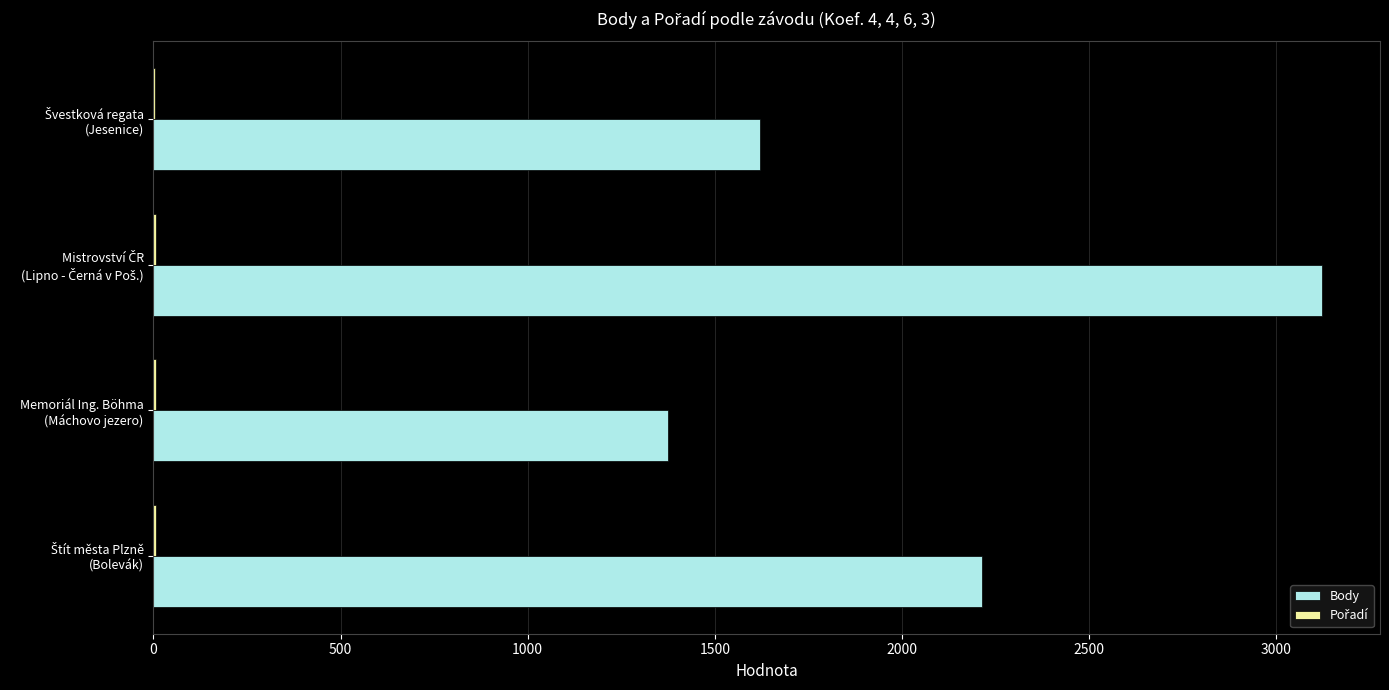

What is the maximum value for Body?

3121